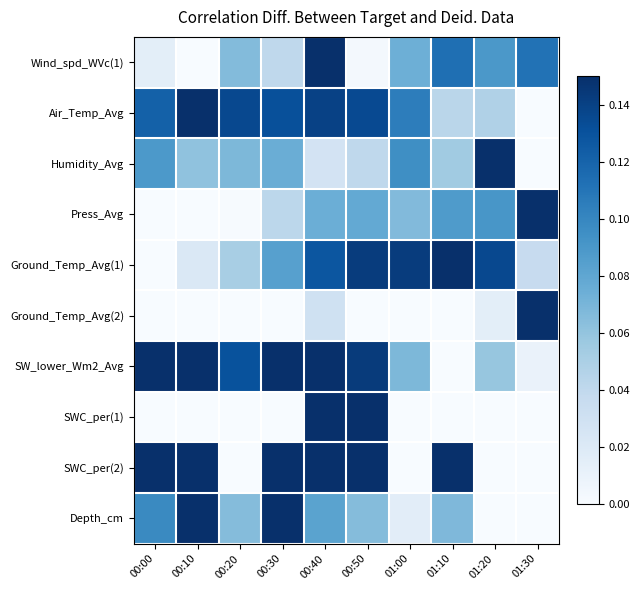

What is the difference between the highest and lowest values at 00:10?

0.1